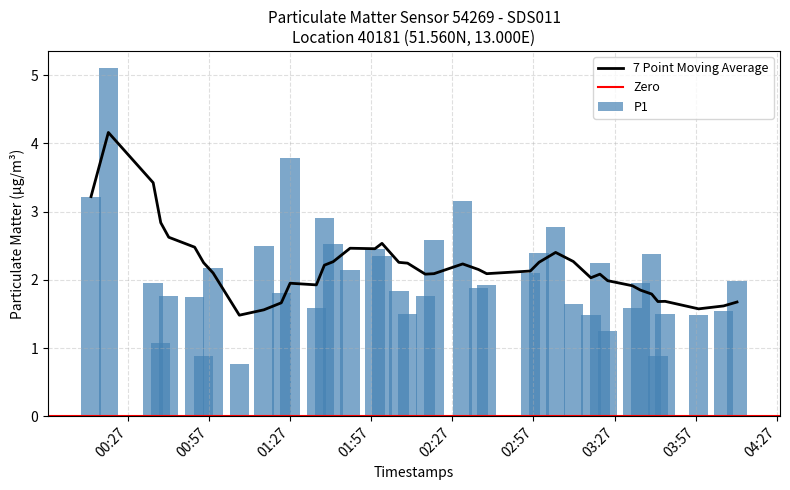

What is the average value of the P1 series?

2.1